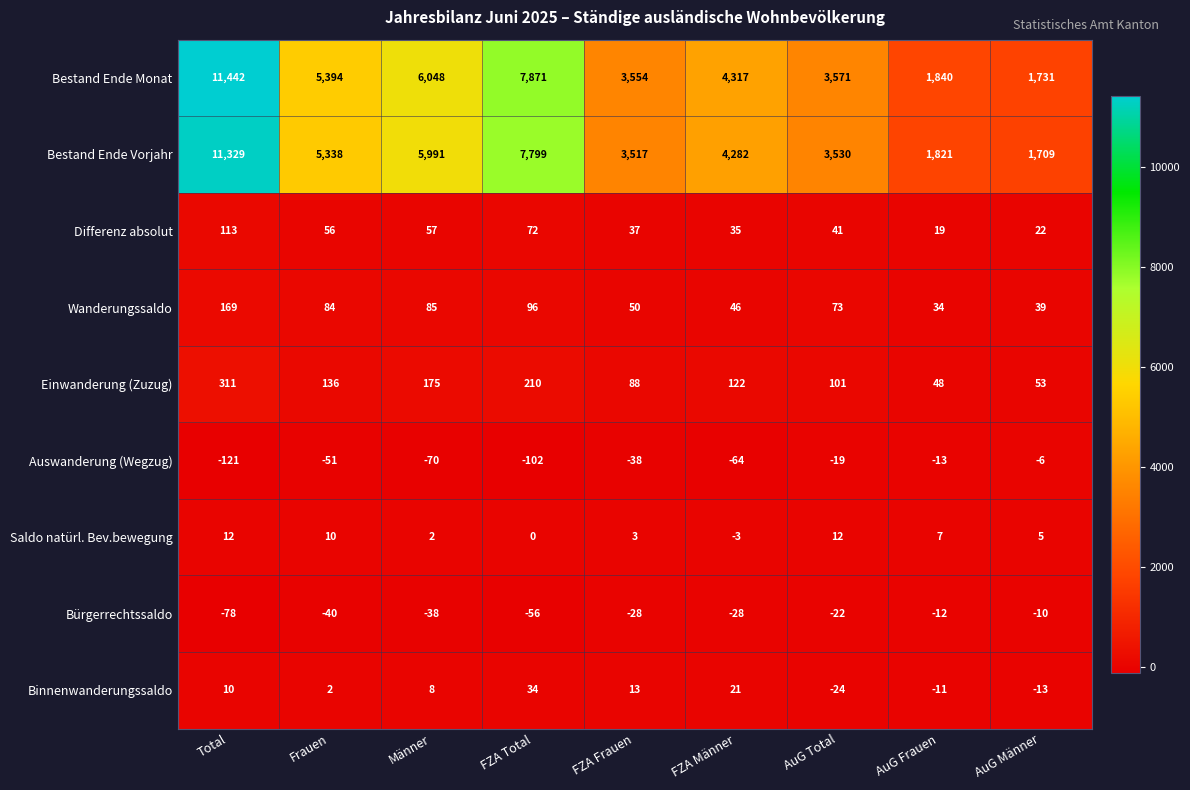

What is the difference between the maximum and minimum values in the Bestand Ende Vorjahr series?

9620